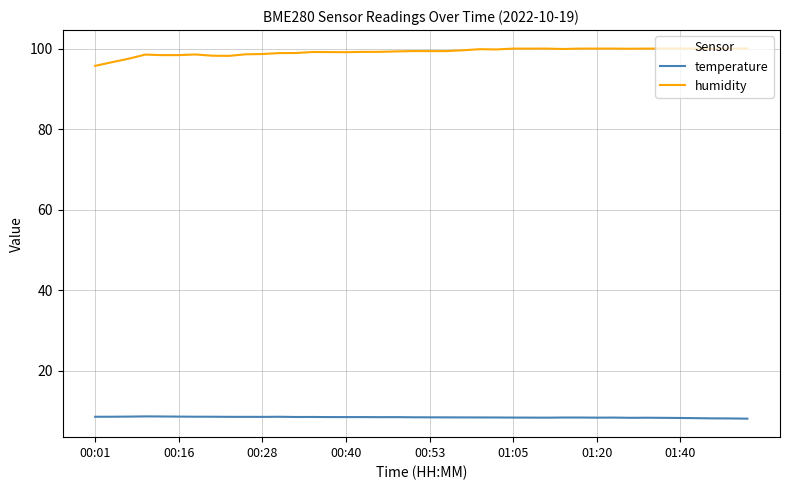

What is the difference between the maximum and minimum values in the humidity series?

4.3